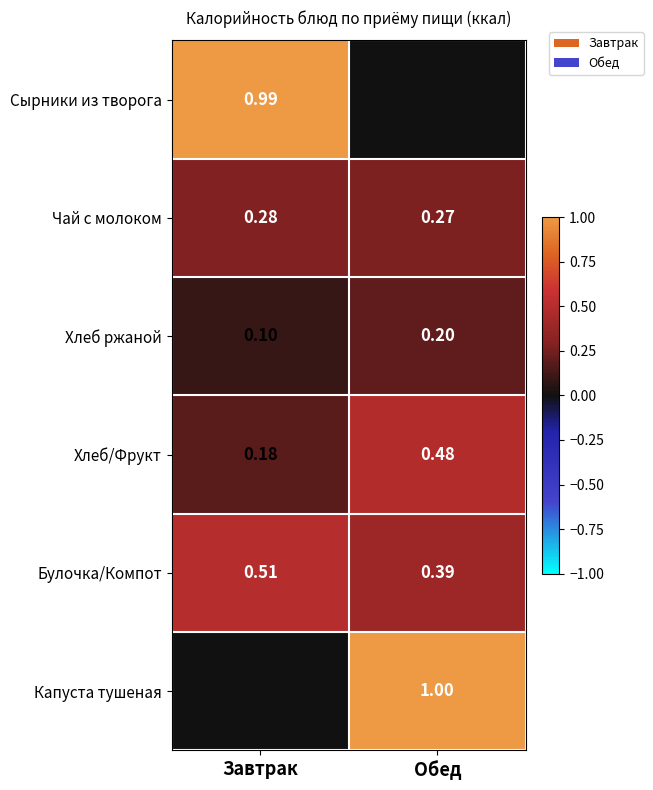

What is the sum of all Булочка/Компот values?

0.9